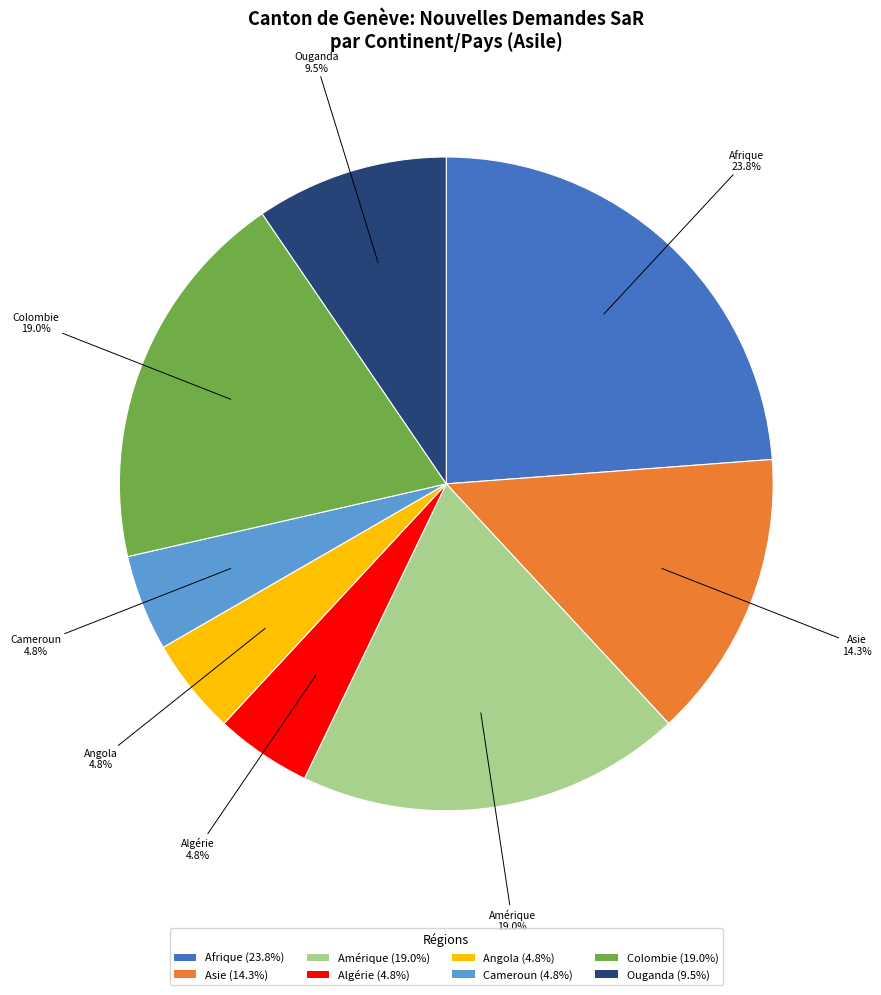

To the nearest percent, what is the average slice percentage?

12%